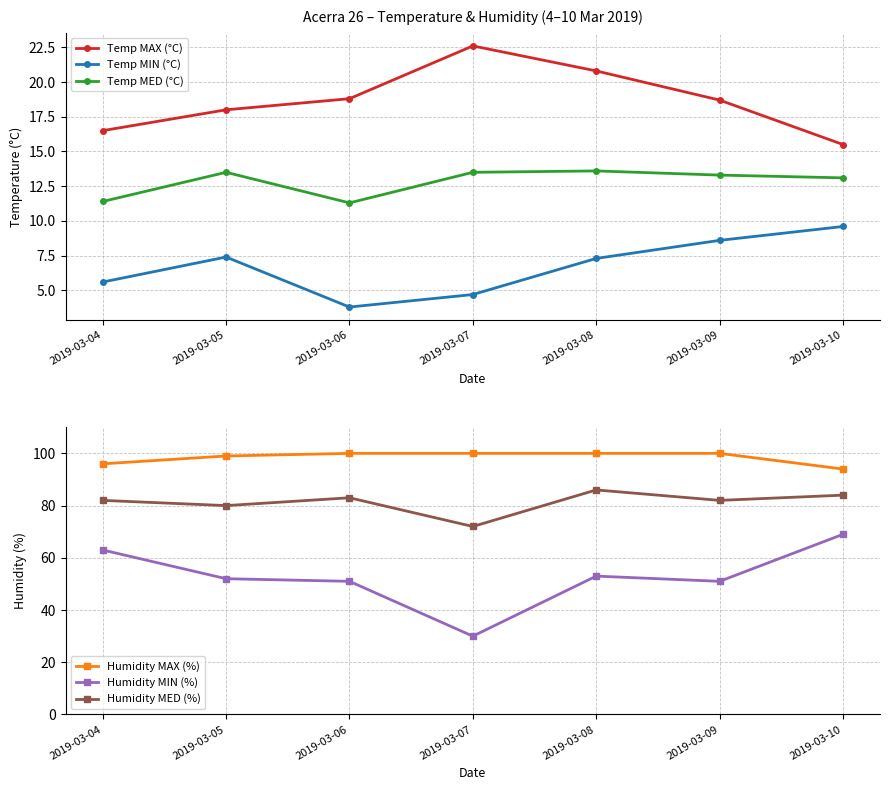

Reading right to left, list all the values displayed in this chart.

Temp MAX (°C): 15.5	18.7	20.8	22.6	18.8	18.0	16.5
Temp MIN (°C): 9.6	8.6	7.3	4.7	3.8	7.4	5.6
Temp MED (°C): 13.1	13.3	13.6	13.5	11.3	13.5	11.4
Humidity MAX (%): 94.0	100.0	100.0	100.0	100.0	99.0	96.0
Humidity MIN (%): 69.0	51.0	53.0	30.0	51.0	52.0	63.0
Humidity MED (%): 84.0	82.0	86.0	72.0	83.0	80.0	82.0